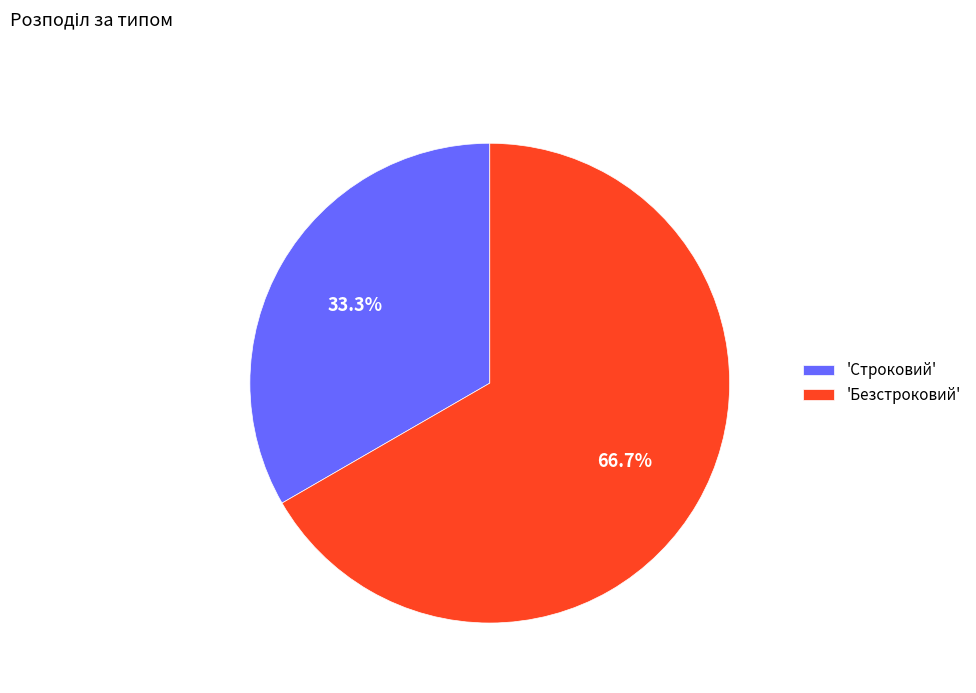

Rank the categories by value from highest to lowest.

'Безстроковий', 'Строковий'